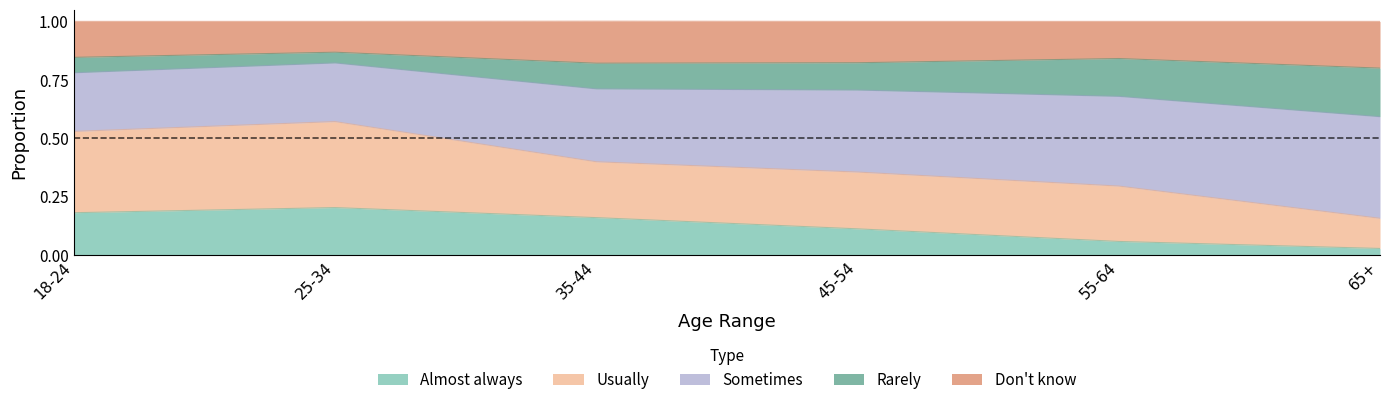

At which label is Almost always closest to 0?

65+